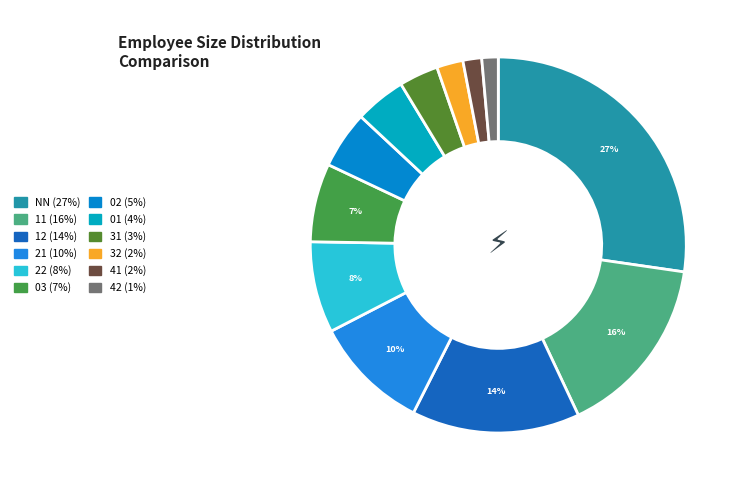

To the nearest percent, what portion does 31 represent?

3%